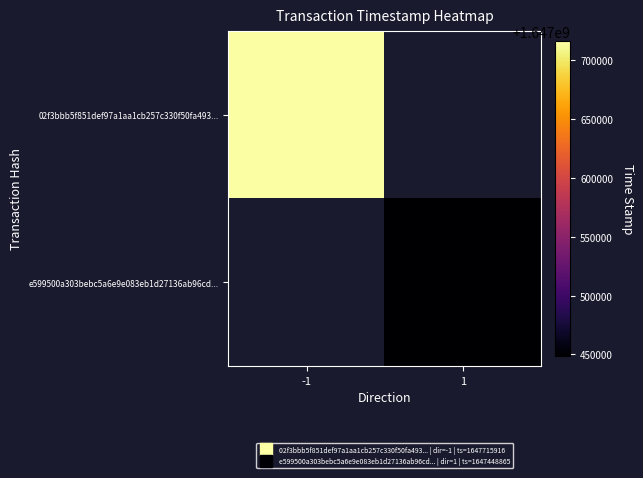

List the series in order of their peak value, highest first.

02f3bbb5f851def97a1aa1cb257c330f50fa493..., e599500a303bebc5a6e9e083eb1d27136ab96cd...